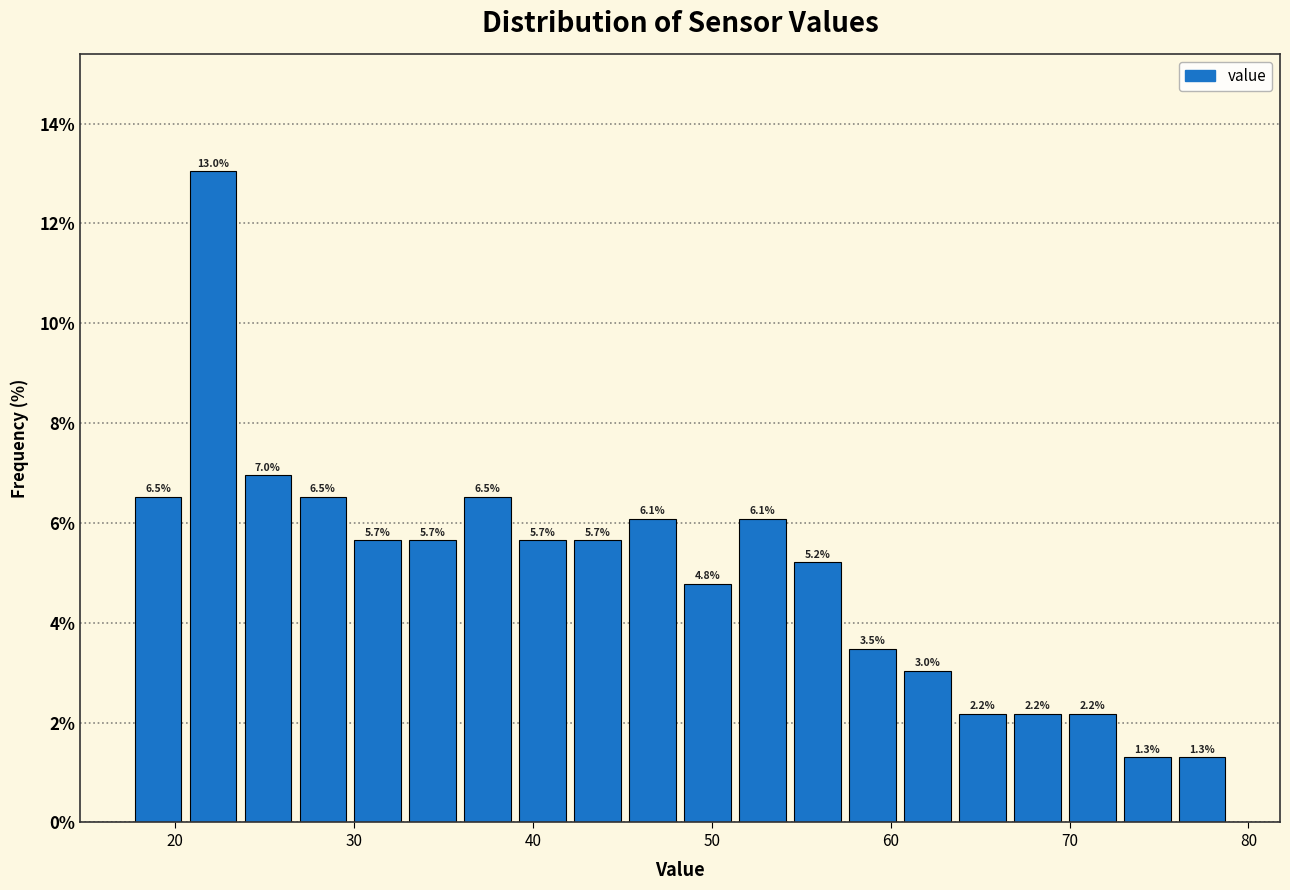

Read against the x-axis, roughly where is the centre of the tallest bar?

22